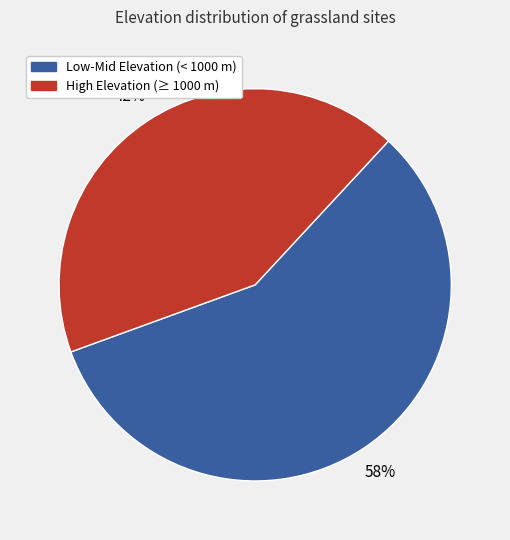

Is there any slice that represents more than half of the pie?

Yes